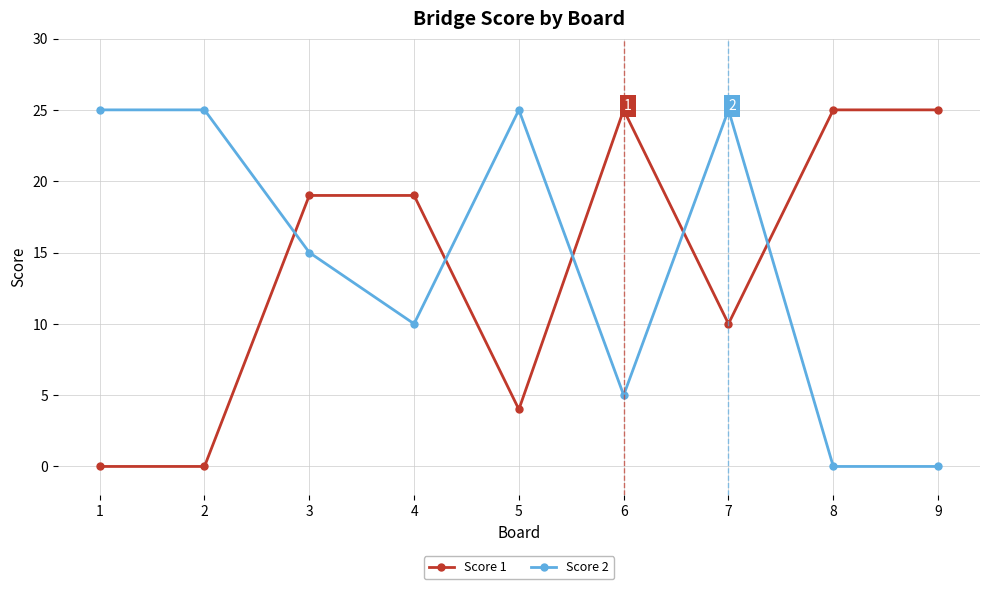

At which category is the sum across all series the highest?

7